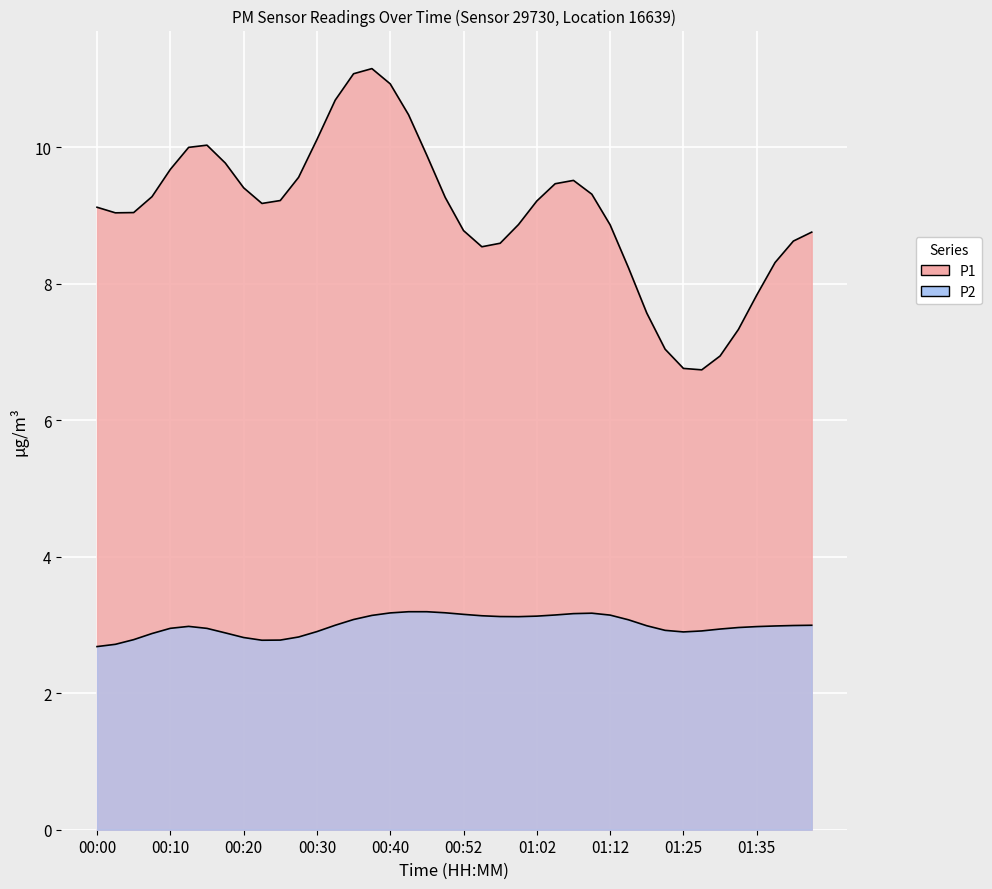

At 00:47, list the series in order from largest to smallest.

P1, P2